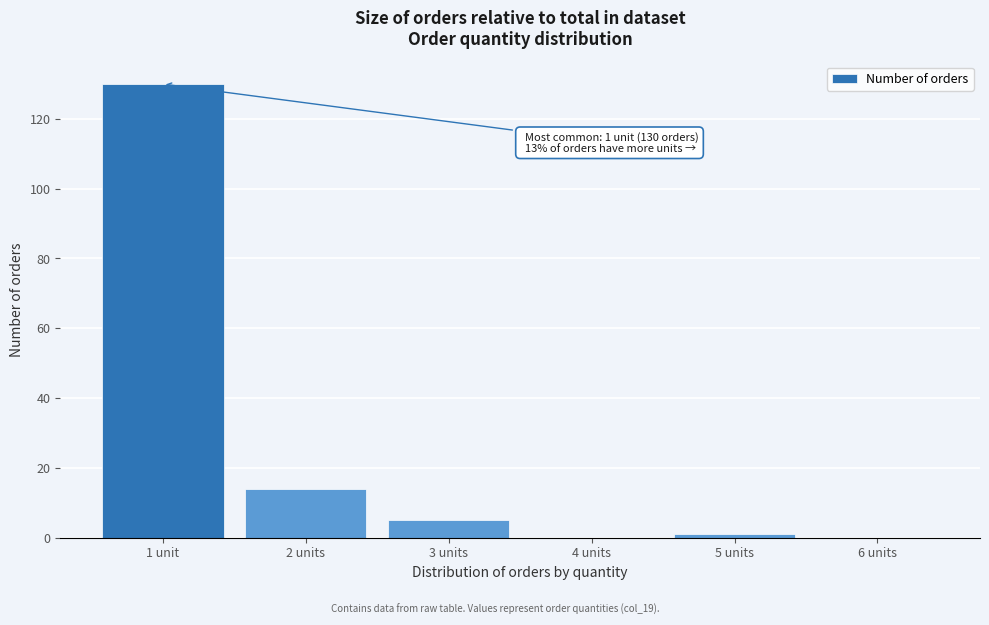

Reading left to right, list all the values displayed in this chart.

1 unit=130	2 units=14	3 units=5	4 units=0	5 units=1	6 units=0